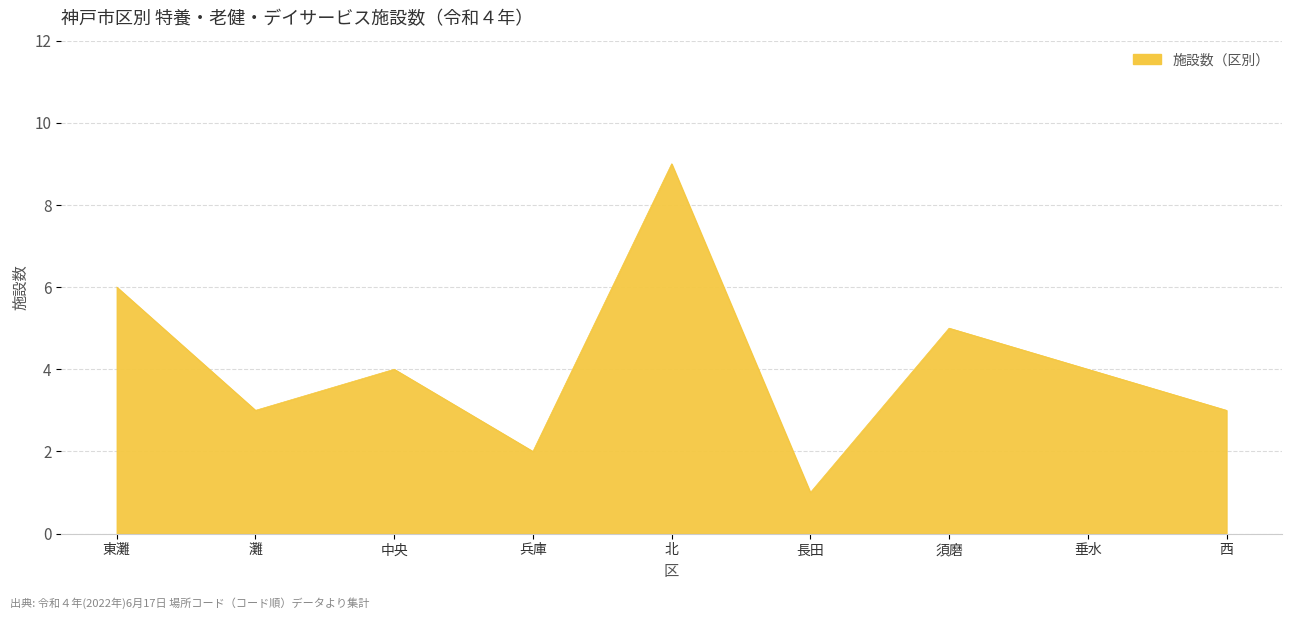

What position from the left is 垂水?

8